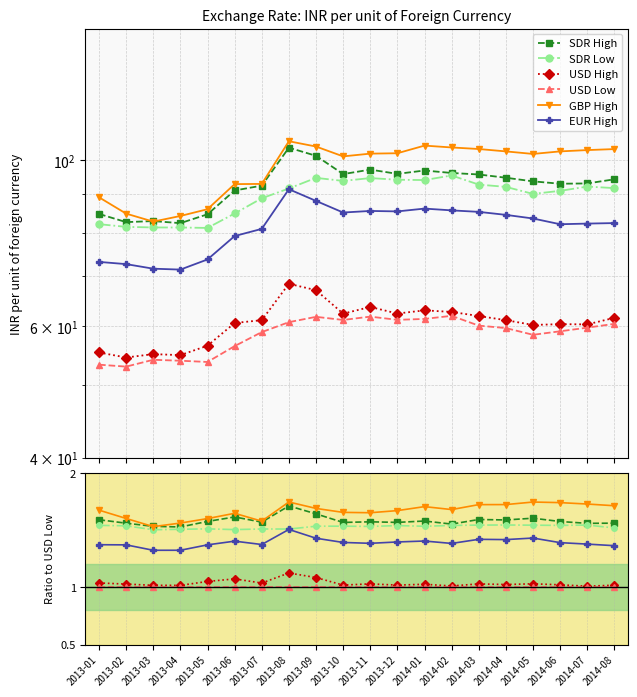

Does the chart have visible grid lines?

Yes